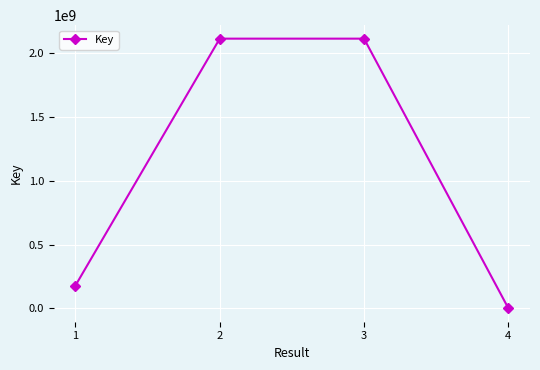

What is the change in value from 1 to 4?

-177586870